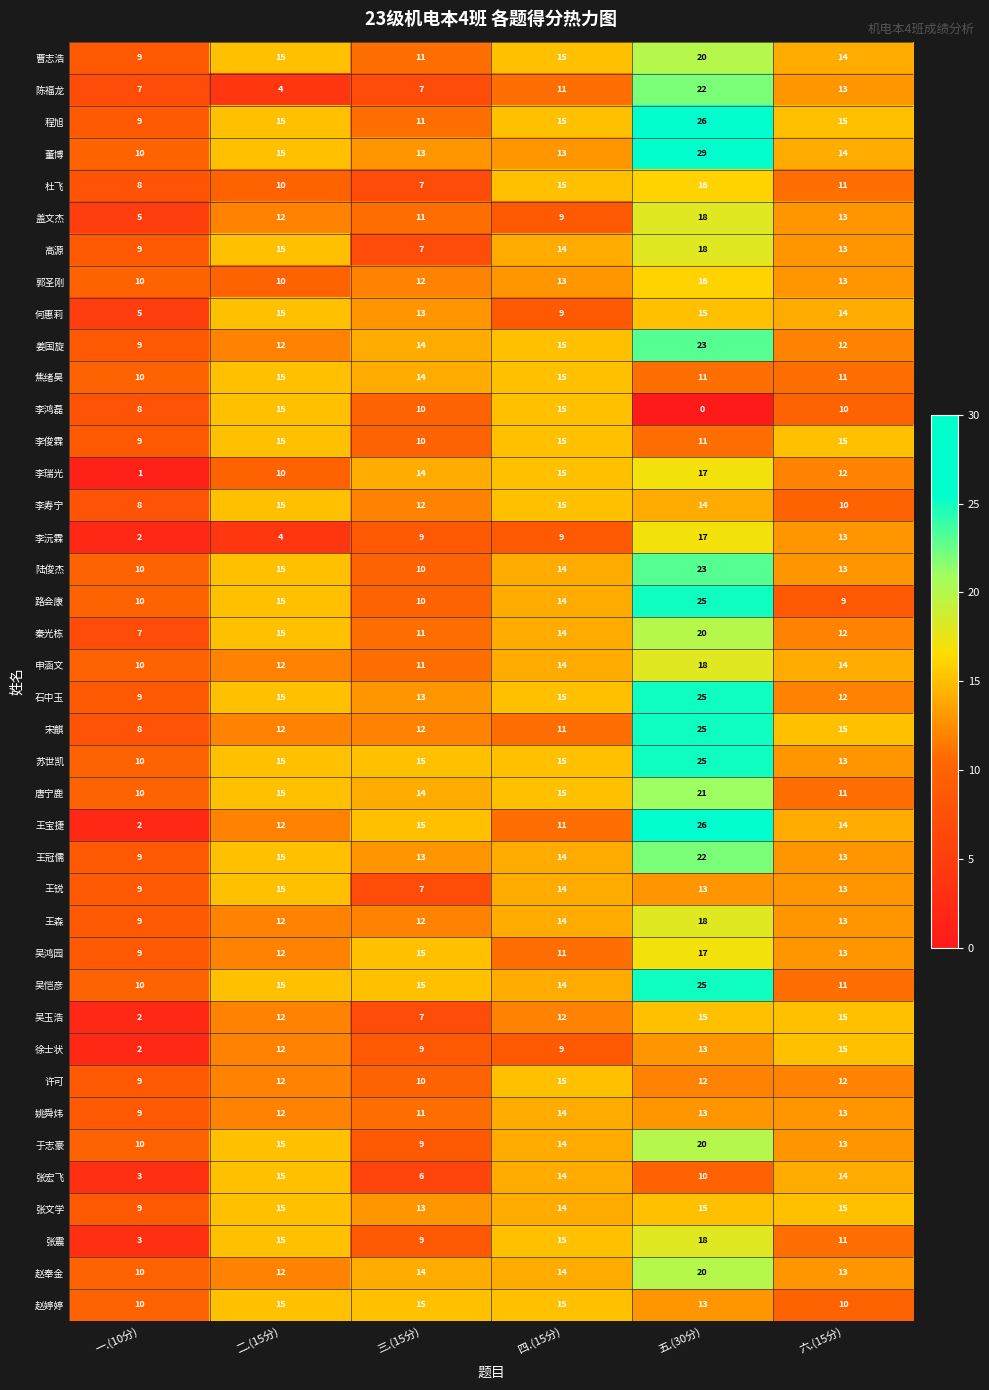

How many values in the 李寿宁 series are below 14?

3